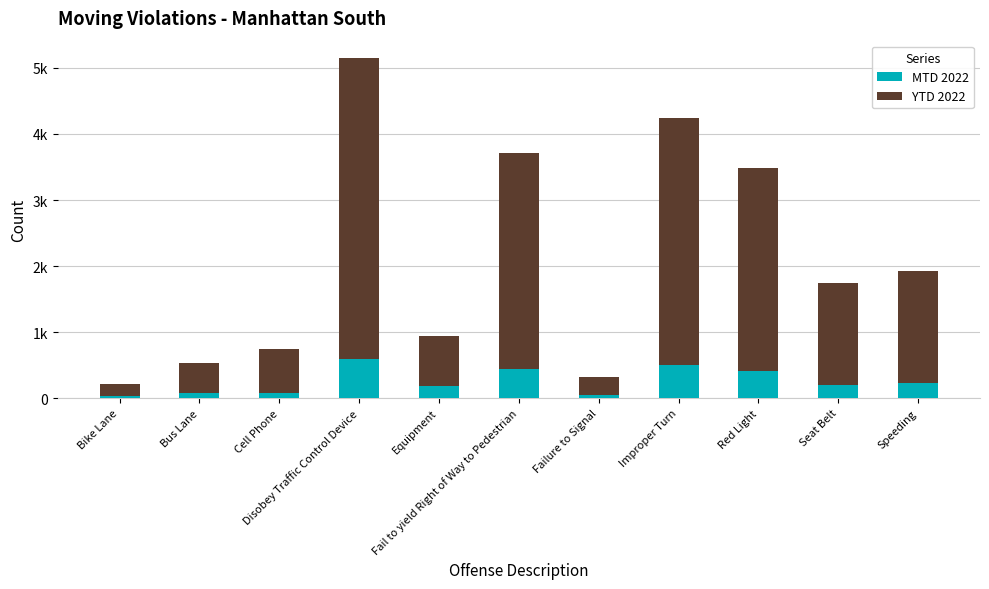

Does the chart contain stacked bars?

Yes